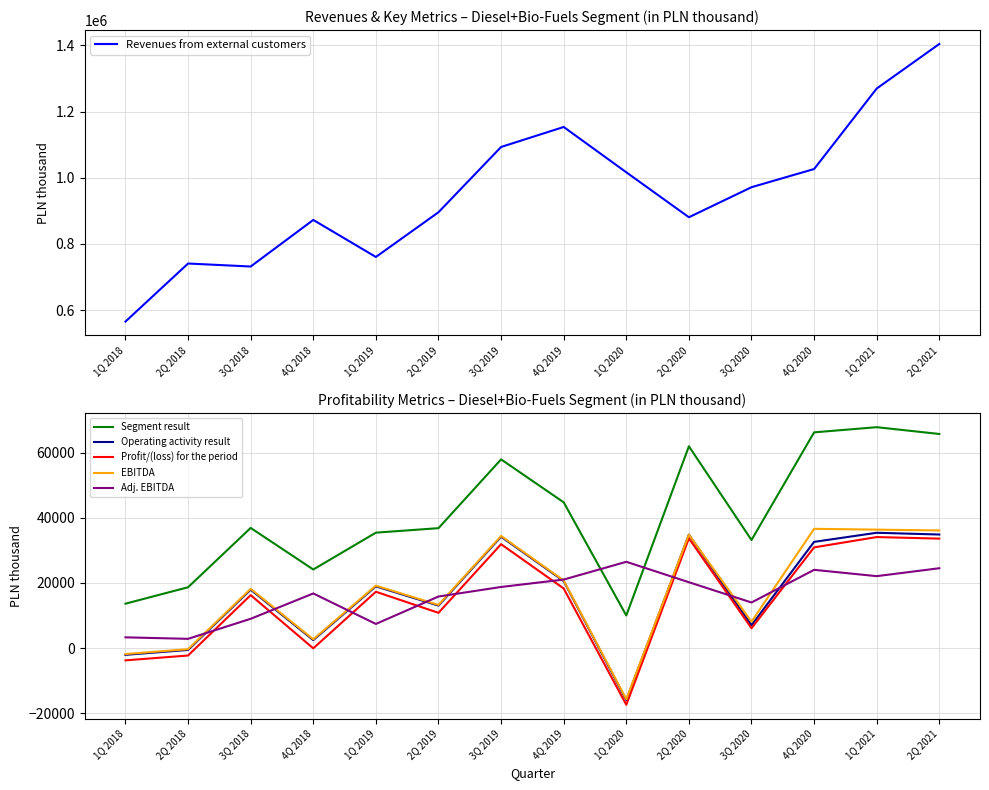

At which label does Adj. EBITDA reach its minimum?

2Q 2018